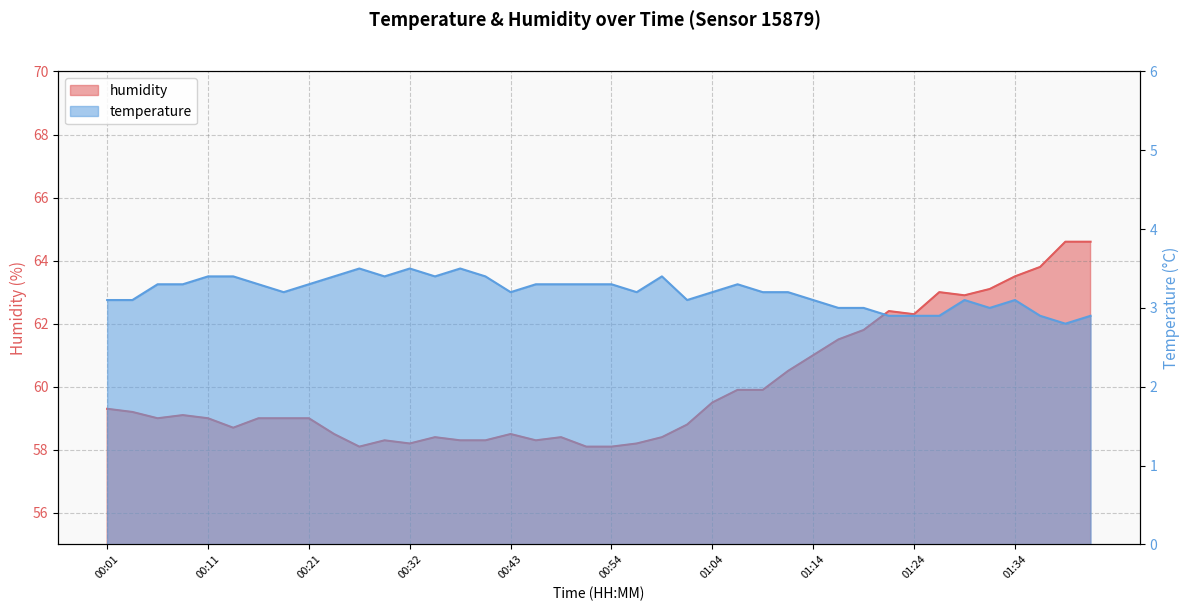

Rank the categories by humidity value from lowest to highest.

00:27, 00:51, 00:54, 00:32, 00:56, 00:29, 00:38, 00:40, 00:46, 00:35, 00:48, 00:59, 00:24, 00:43, 00:13, 01:01, 00:06, 00:11, 00:16, 00:18, 00:21, 00:08, 00:03, 00:01, 01:04, 01:06, 01:09, 01:11, 01:14, 01:16, 01:19, 01:24, 01:21, 01:29, 01:26, 01:31, 01:34, 01:36, 01:39, 01:41